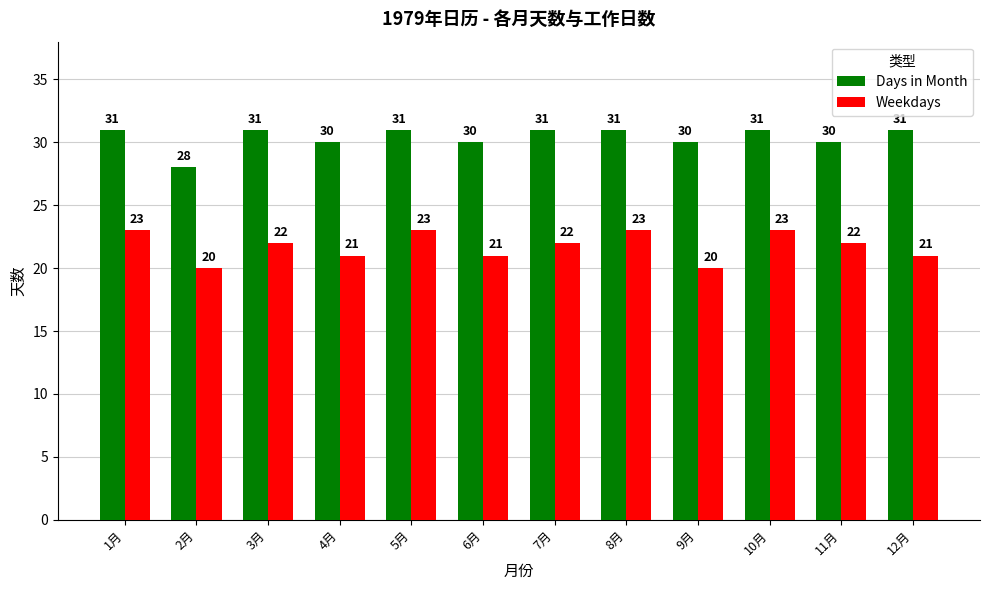

Is it true that Days in Month equals 22 at 5月?

False